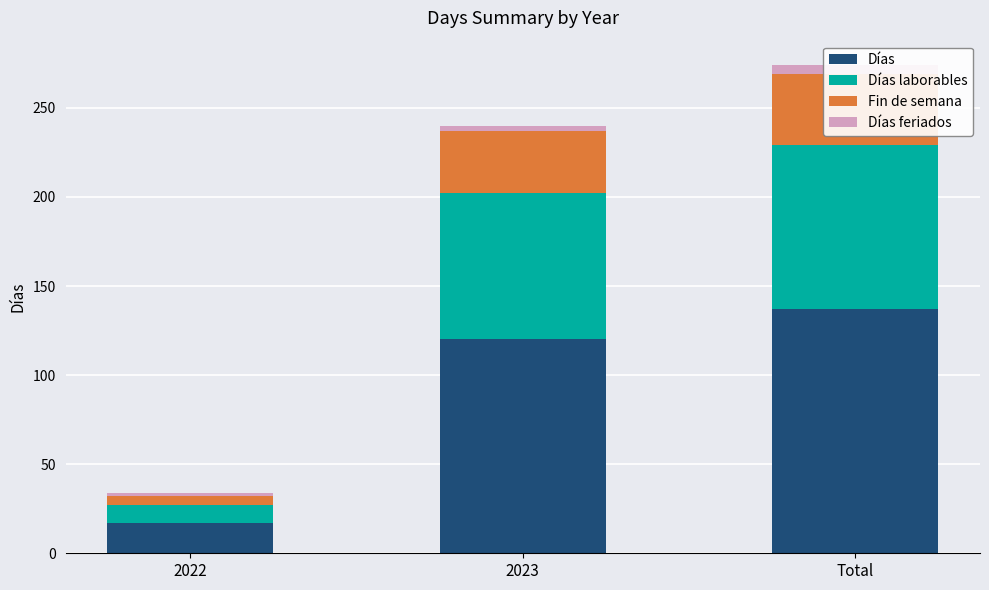

Between Total and 2022, which is larger?

Total